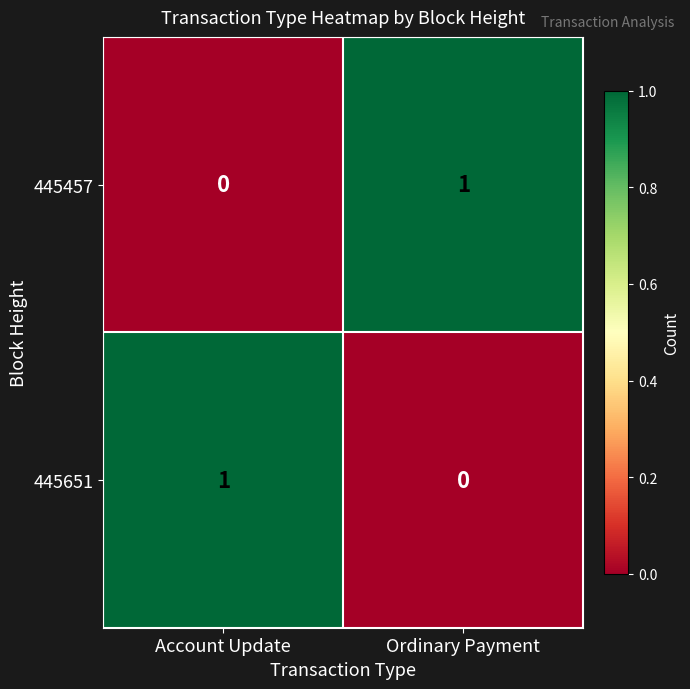

Which category has the highest value in the 445651 series?

Account Update